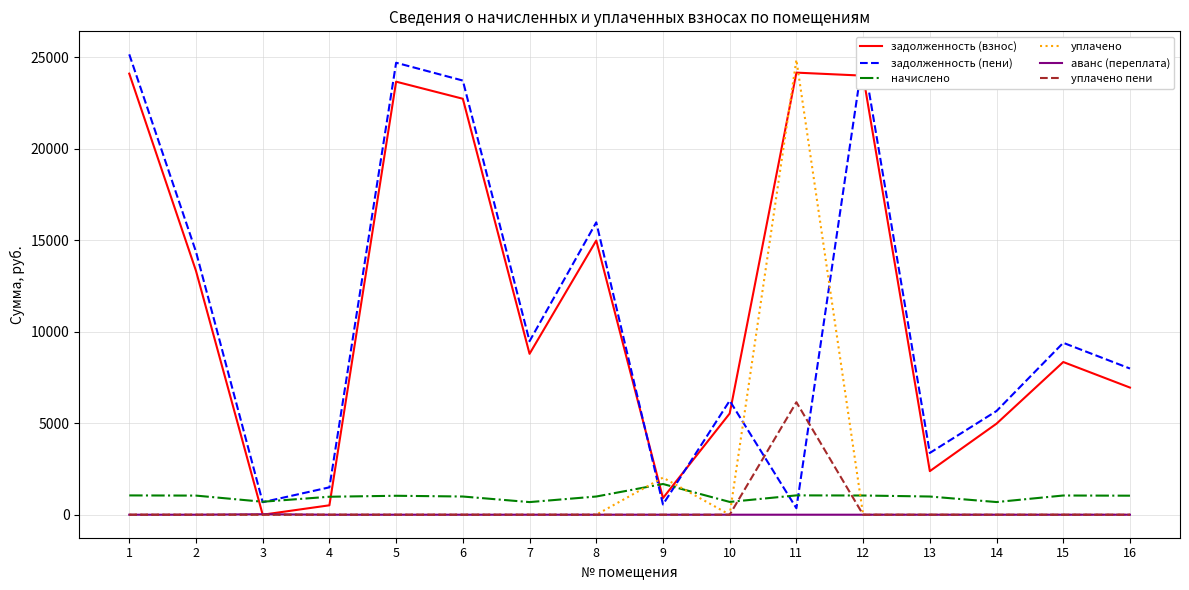

What is the average value of the уплачено пени series?

384.1